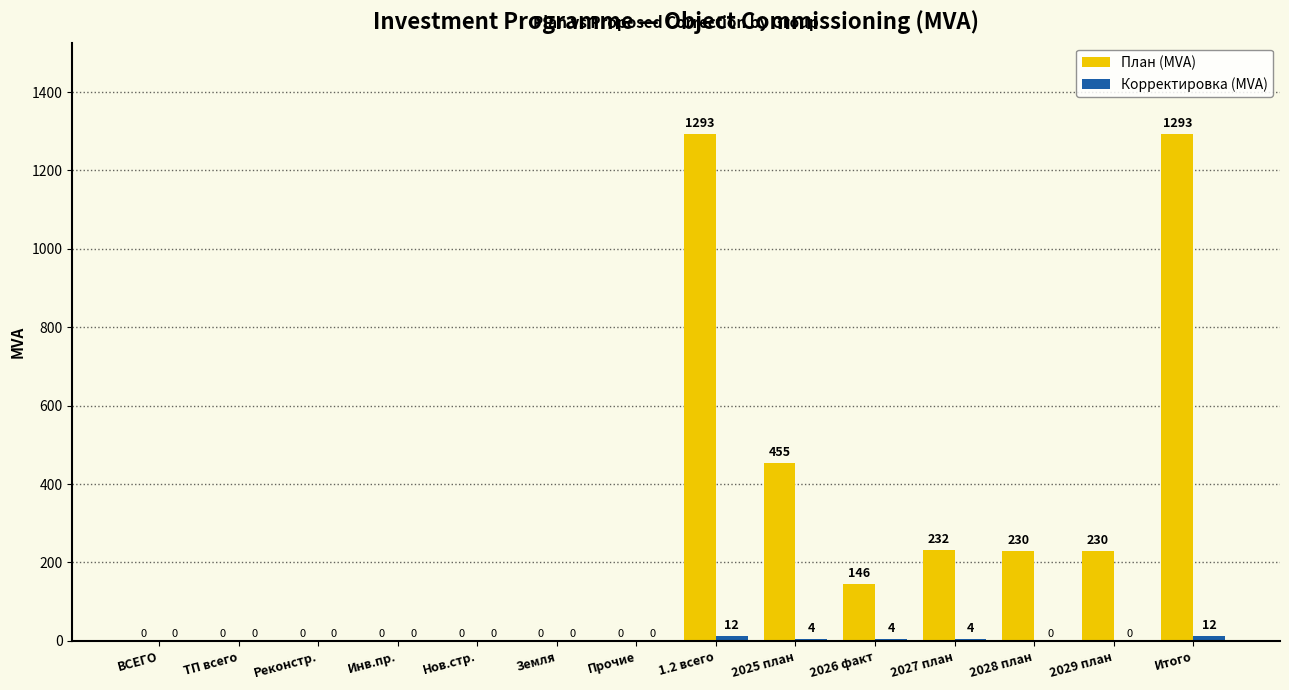

How many groups of bars are there?

14